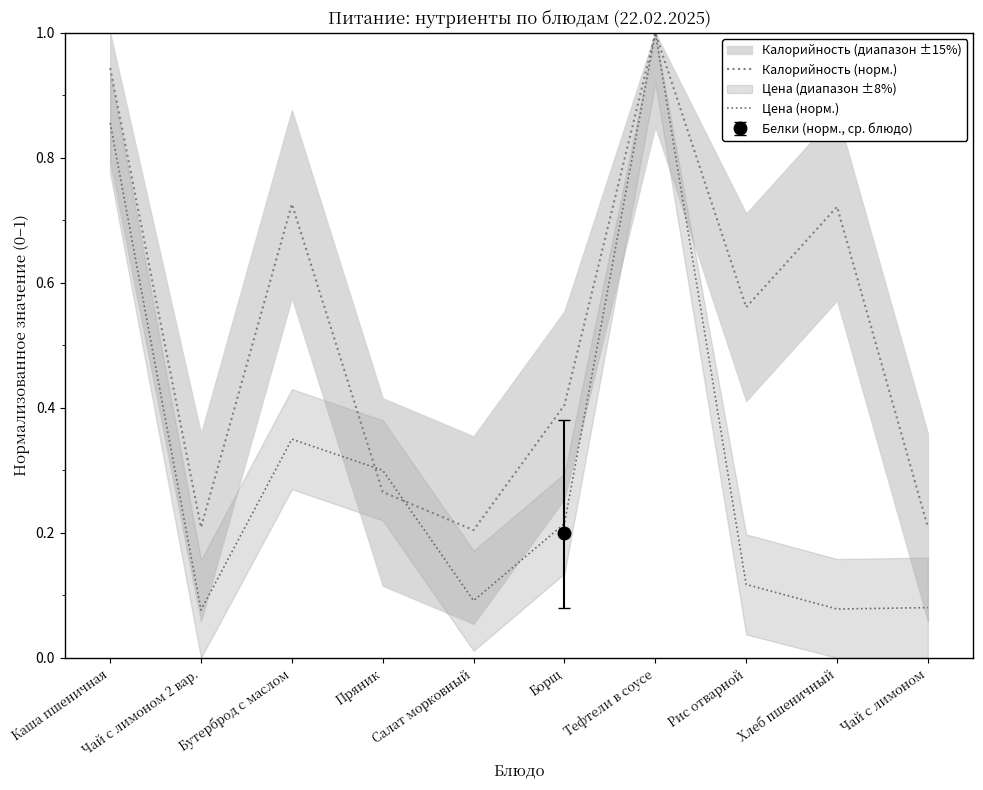

How many lines are shown in the chart?

2